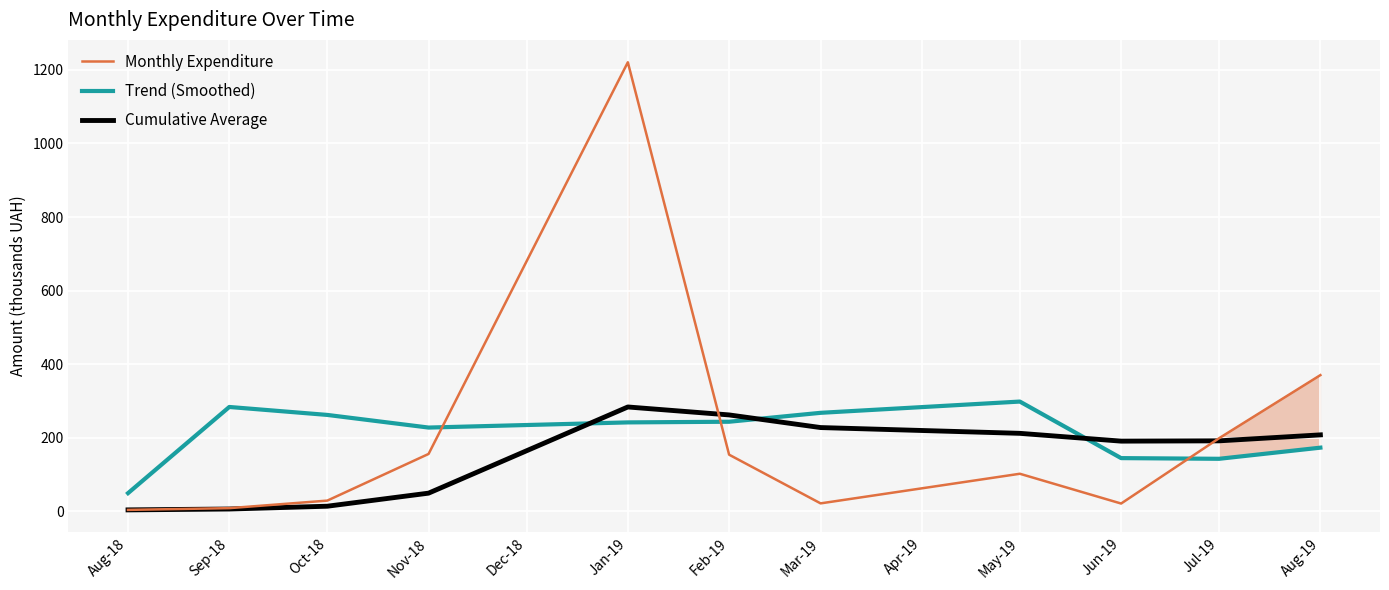

True or false: Trend (Smoothed) and Monthly Expenditure cross at least once.

True